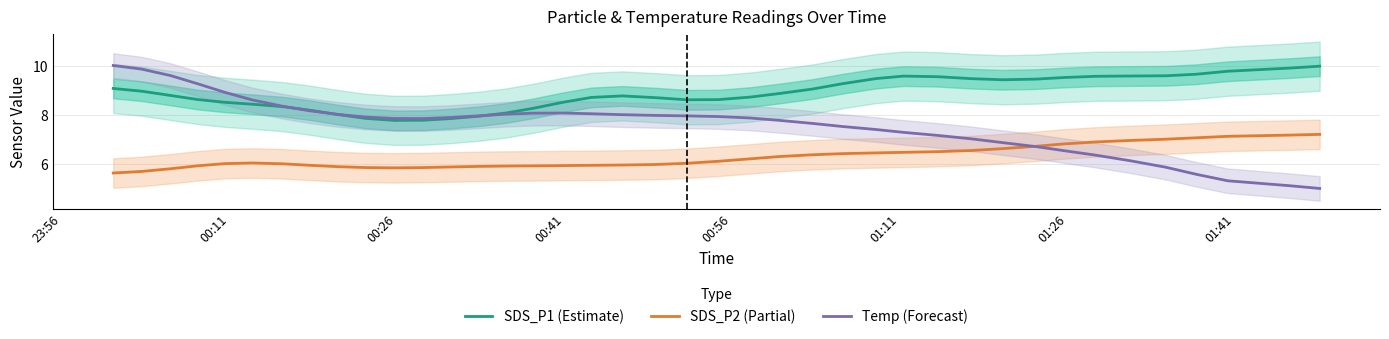

What is the maximum value for SDS_P1 (Estimate)?

10.0